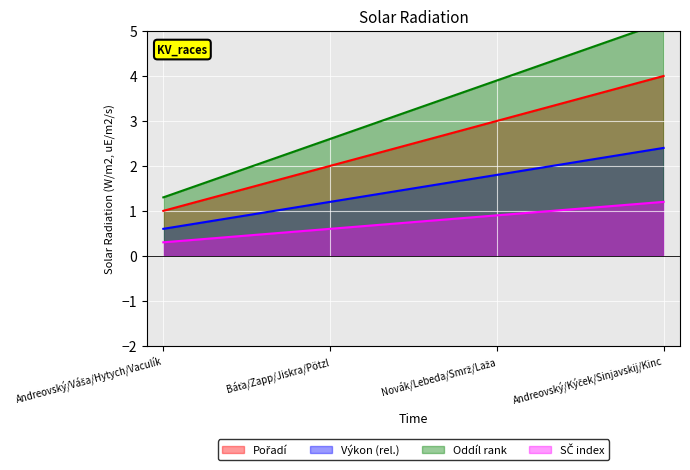

Where is the data nearest to the value 2?

Báťa/Zapp/Jiskra/Pötzl